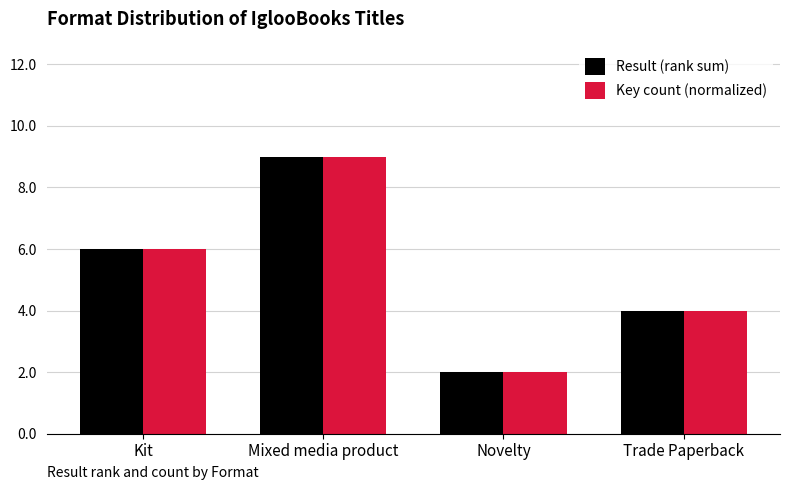

Is it true that Key count (normalized) equals 9 at Mixed media product?

True